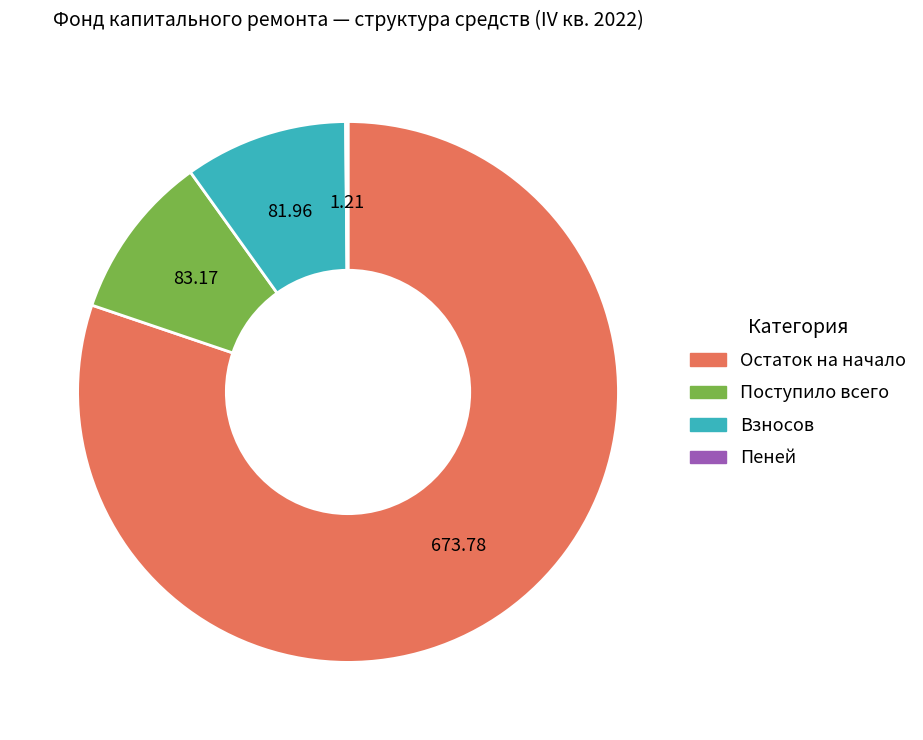

Does any single category account for the majority?

Yes